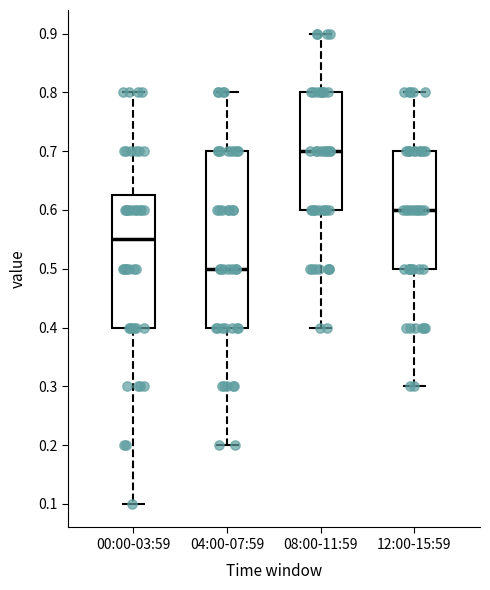

Reading left to right, read every box against the y-axis: the position of its median line, the range the box covers, and the ends of its whiskers. The values are not printed on the chart, so give them approximately, as read against the axis.

00:00-03:59: median 0.55, box 0.40 to 0.63, whiskers 0.10 to 0.80
04:00-07:59: median 0.50, box 0.40 to 0.70, whiskers 0.20 to 0.80
08:00-11:59: median 0.70, box 0.60 to 0.80, whiskers 0.40 to 0.90
12:00-15:59: median 0.60, box 0.50 to 0.70, whiskers 0.30 to 0.80